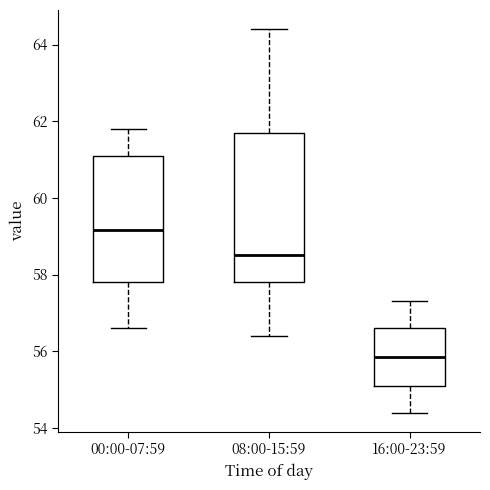

Reading left to right, read every box against the y-axis: the position of its median line, the range the box covers, and the ends of its whiskers. The values are not printed on the chart, so give them approximately, as read against the axis.

00:00-07:59: median 59.2, box 57.8 to 61.2, whiskers 56.6 to 61.8
08:00-15:59: median 58.6, box 57.8 to 61.8, whiskers 56.4 to 64.4
16:00-23:59: median 55.8, box 55.2 to 56.6, whiskers 54.4 to 57.4